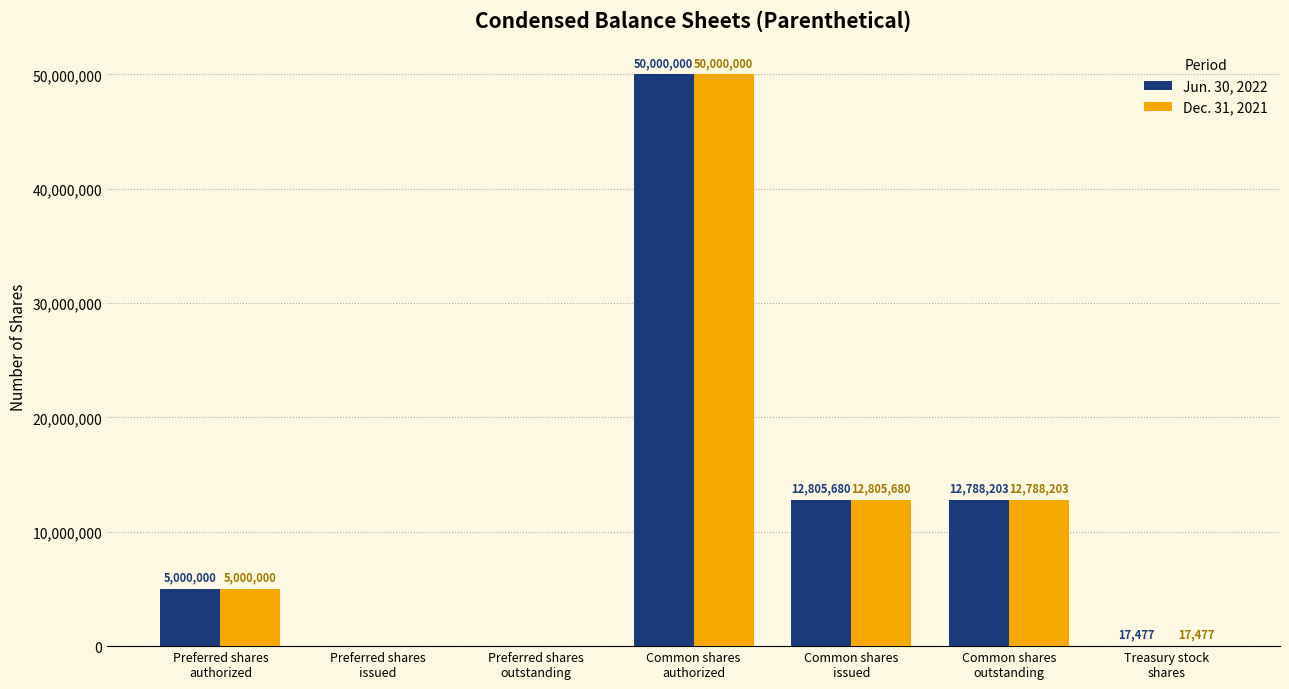

What is the greatest value displayed?

50000000